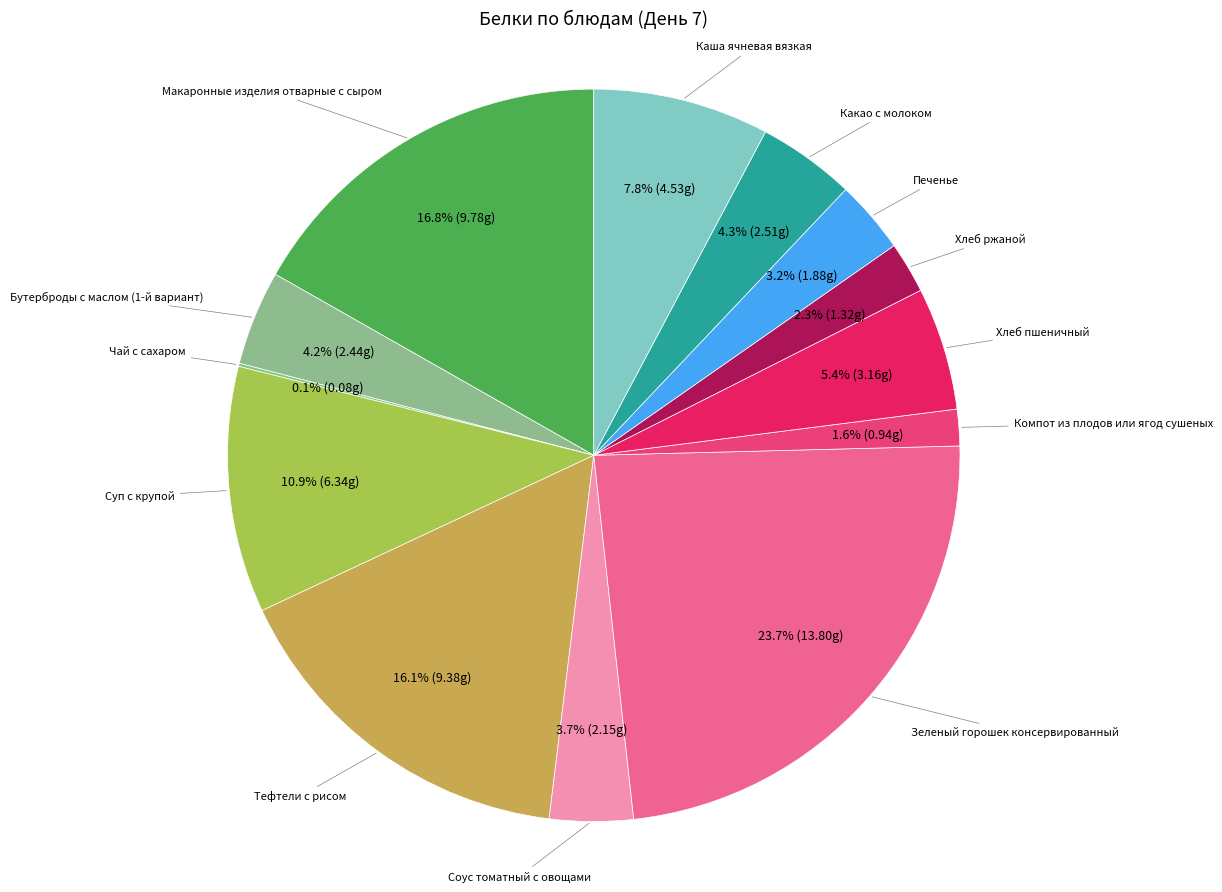

Is there a majority slice in this chart?

No